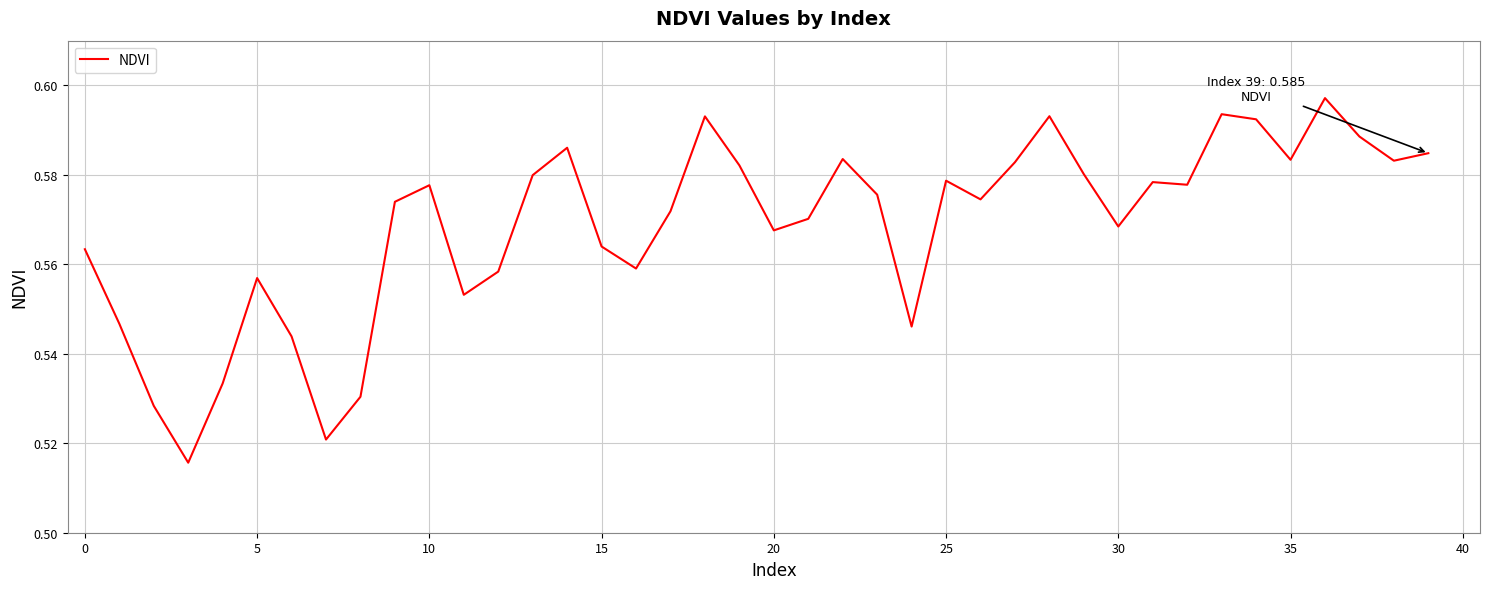

Does the chart have visible grid lines?

Yes